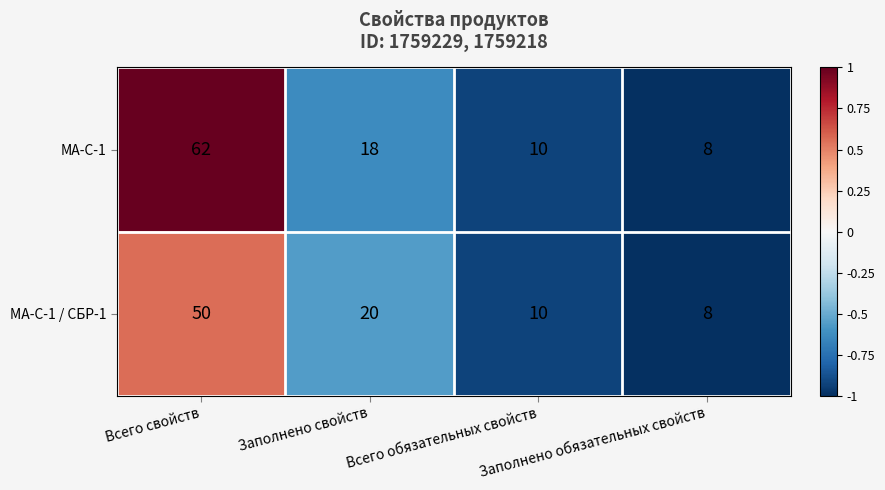

Rank the series by their maximum value, from lowest to highest.

МА-С-1 / СБР-1, МА-С-1